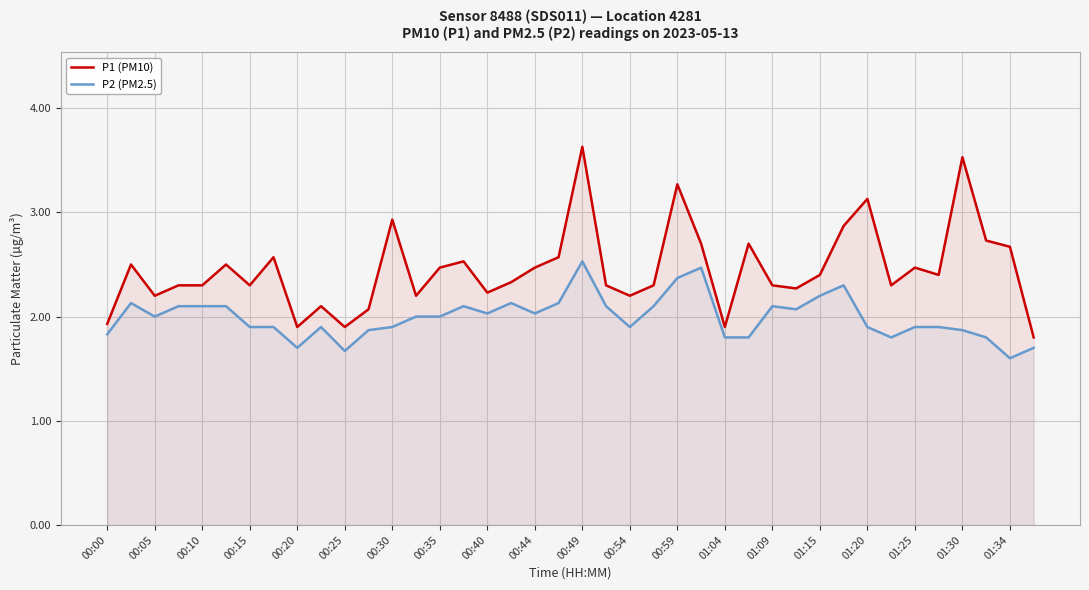

Rank the series by their average value, from lowest to highest.

P2 (PM2.5), P1 (PM10)